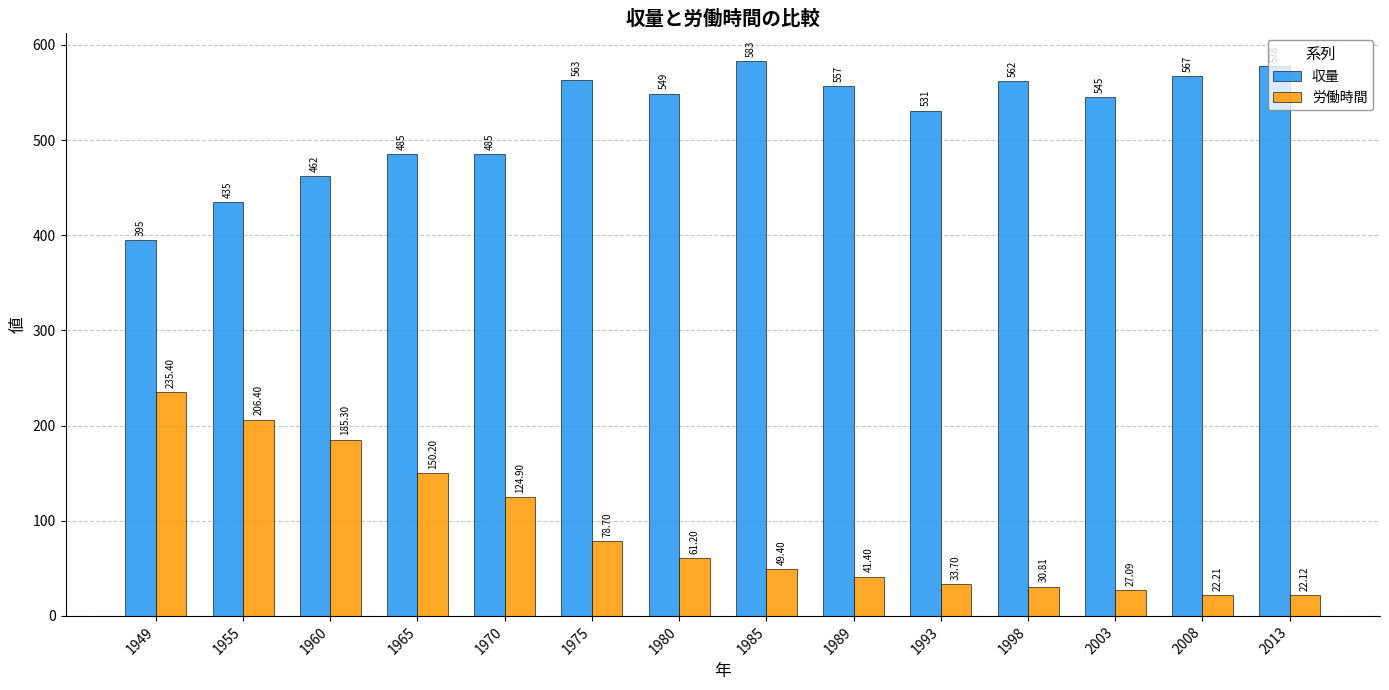

Rank the series at 1970 from highest to lowest value.

収量, 労働時間